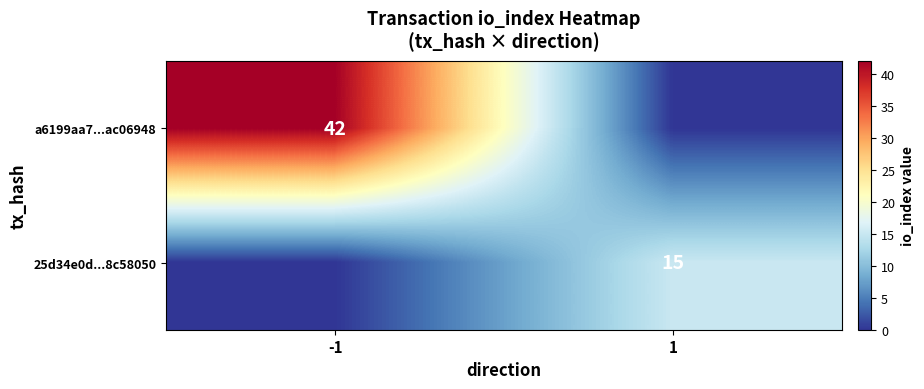

The a6199aa7...ac06948 series shows 66 at -1. True or false?

False